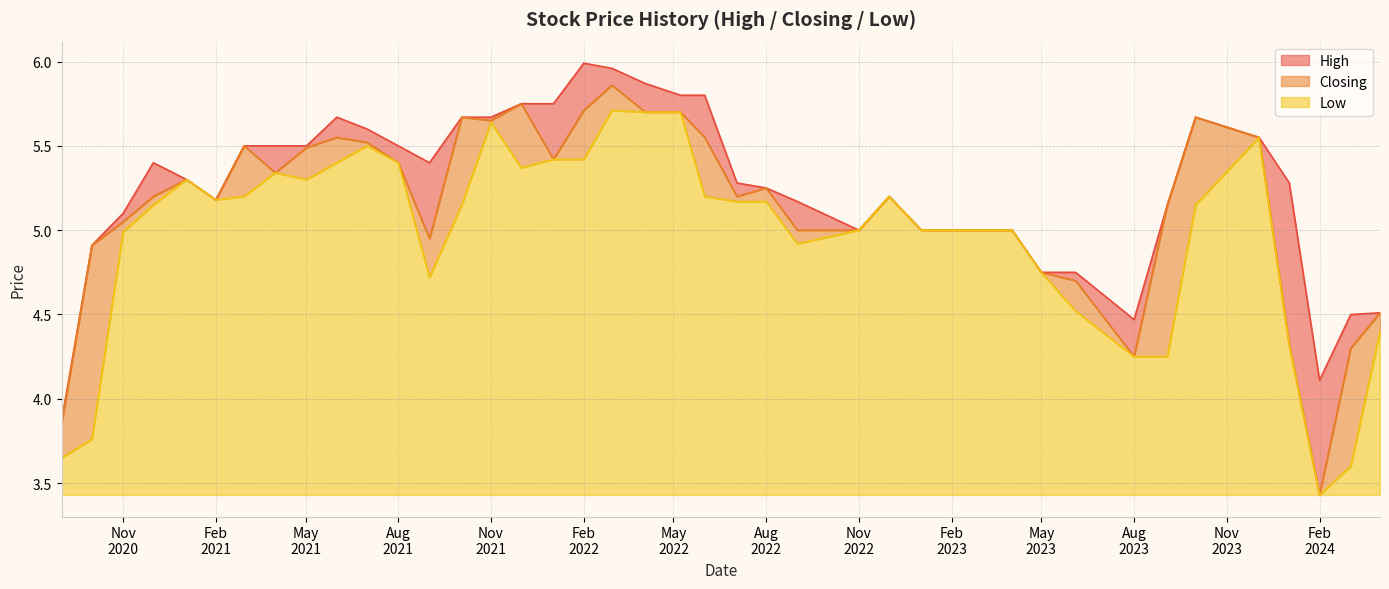

What is the maximum value shown in the chart?

6.0